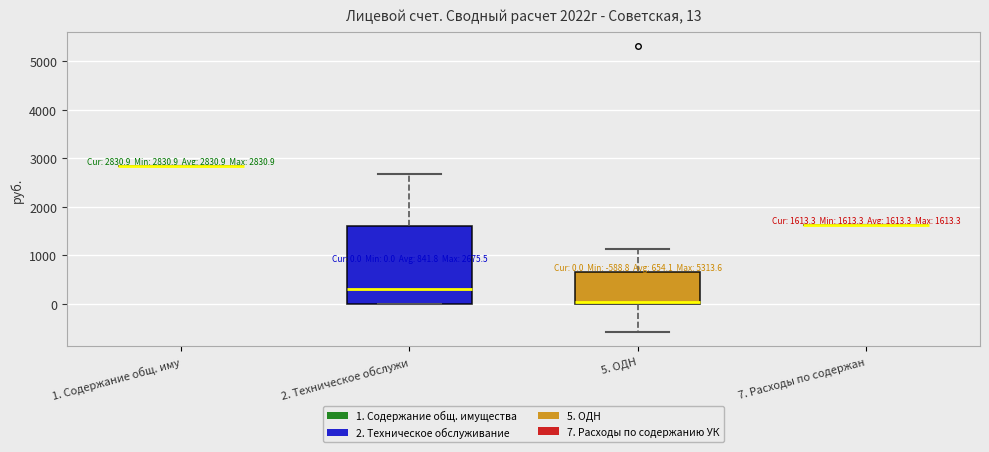

Which box is the tallest, from its lower edge to its upper edge?

2. Техническое обслужи